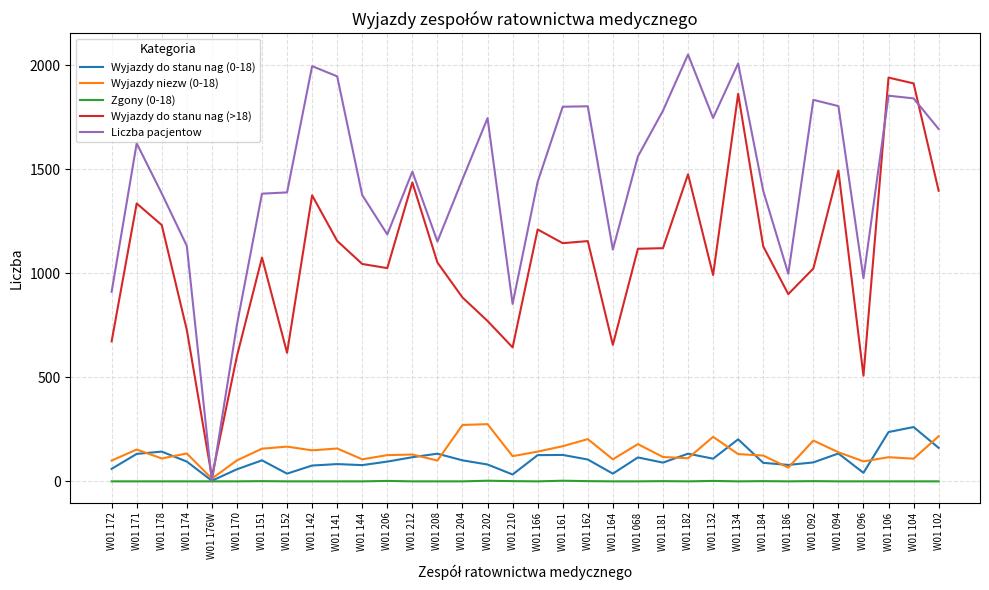

Between W01 152 and W01 142, which series saw the biggest shift?

Wyjazdy do stanu nag (>18)